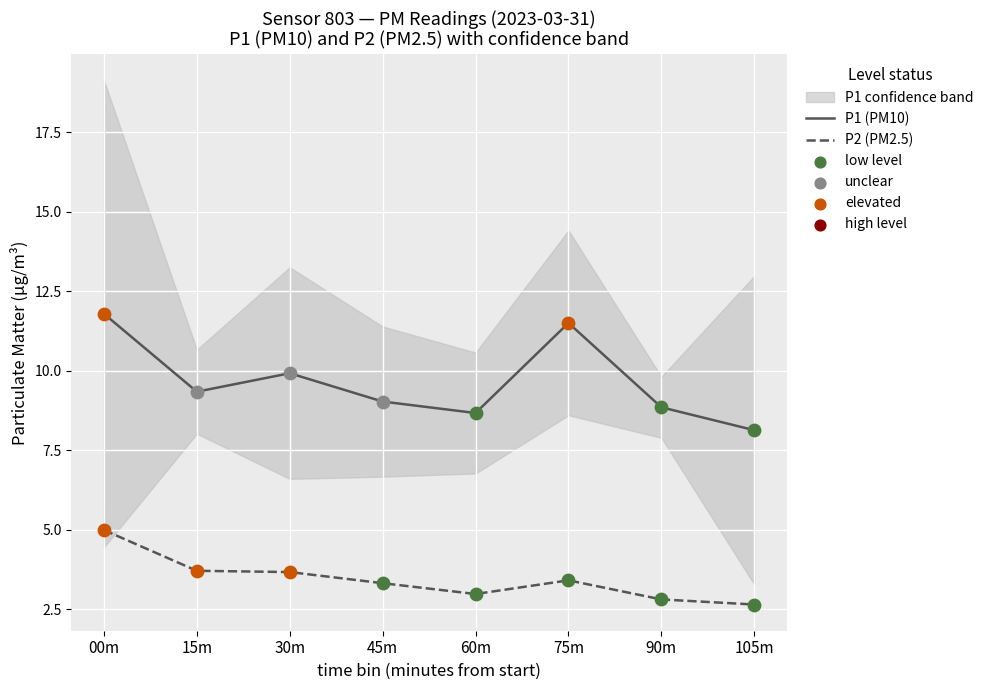

At how many categories does at least one series exceed 6?

8